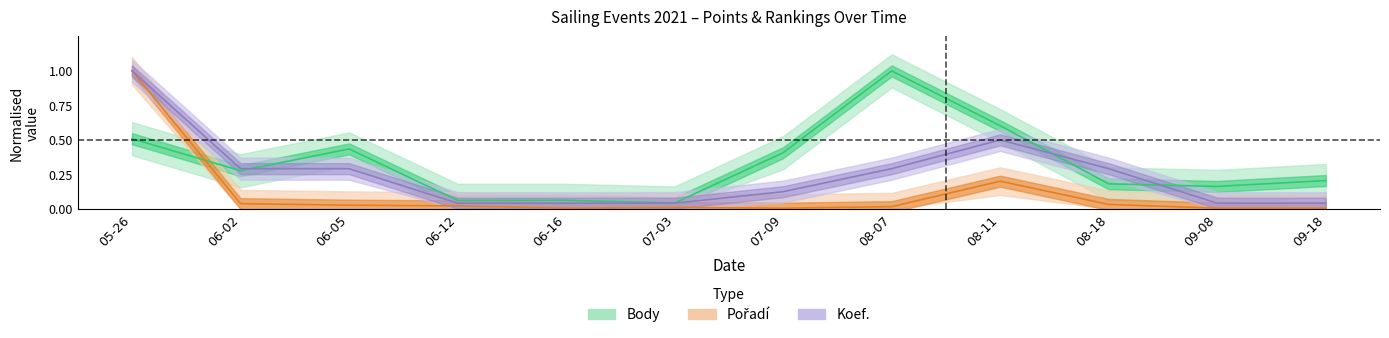

The value of Body at 08-18 is 0.2. True or false?

True